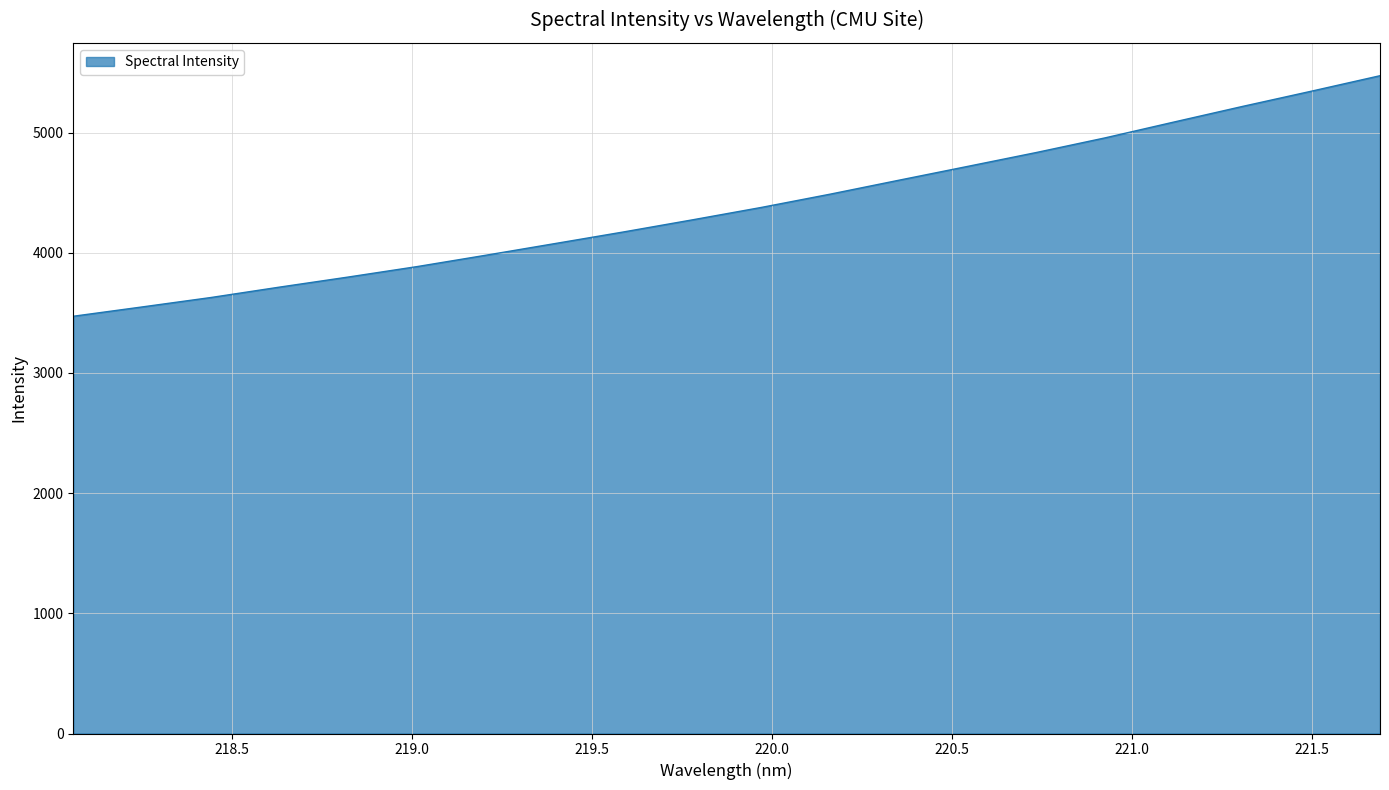

What is the greatest value displayed?

5472.8